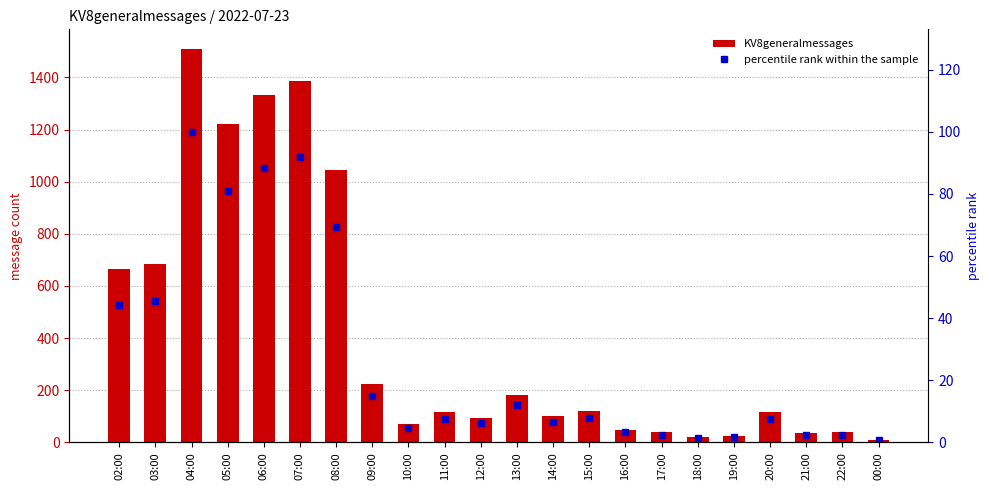

Is the value of percentile rank within the sample at 19:00 greater than the value of KV8generalmessages at 21:00?

No